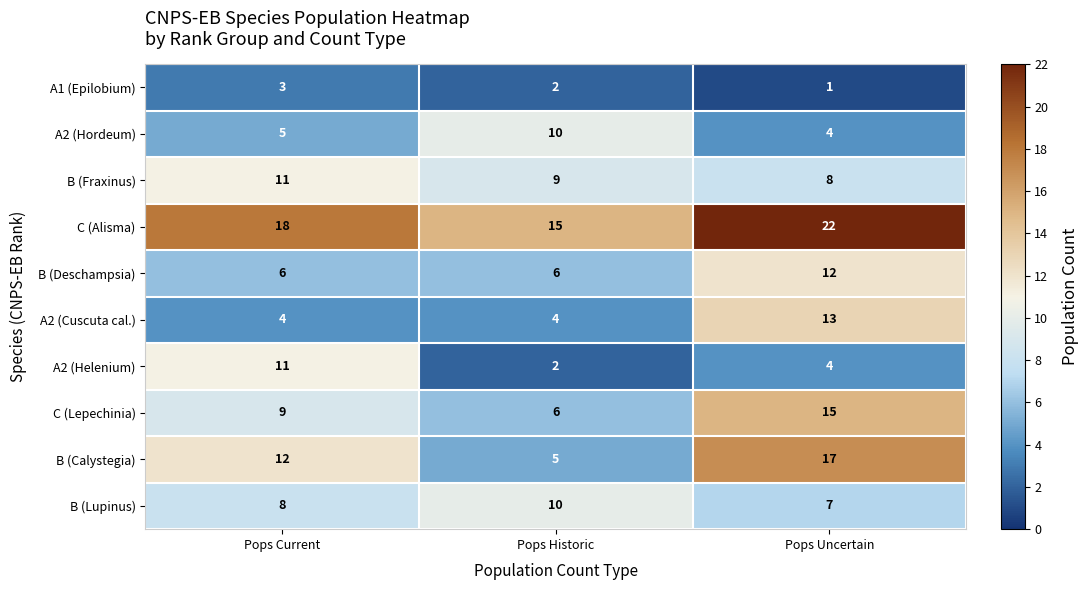

Reading left to right, extract all data points from this chart.

A1 (Epilobium): 3	2	1
A2 (Hordeum): 5	10	4
B (Fraxinus): 11	9	8
C (Alisma): 18	15	22
B (Deschampsia): 6	6	12
A2 (Cuscuta cal.): 4	4	13
A2 (Helenium): 11	2	4
C (Lepechinia): 9	6	15
B (Calystegia): 12	5	17
B (Lupinus): 8	10	7